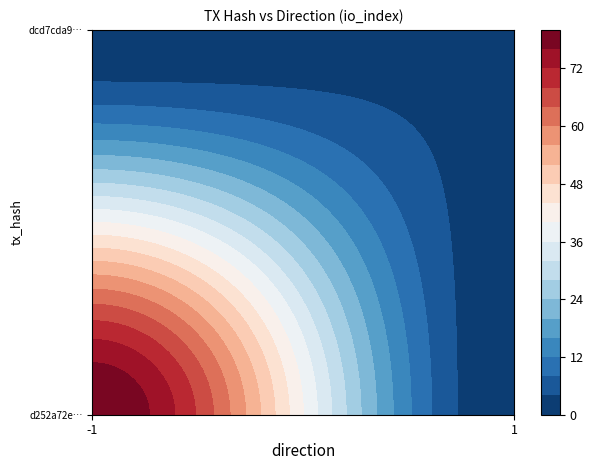

How many series are shown in this chart?

2